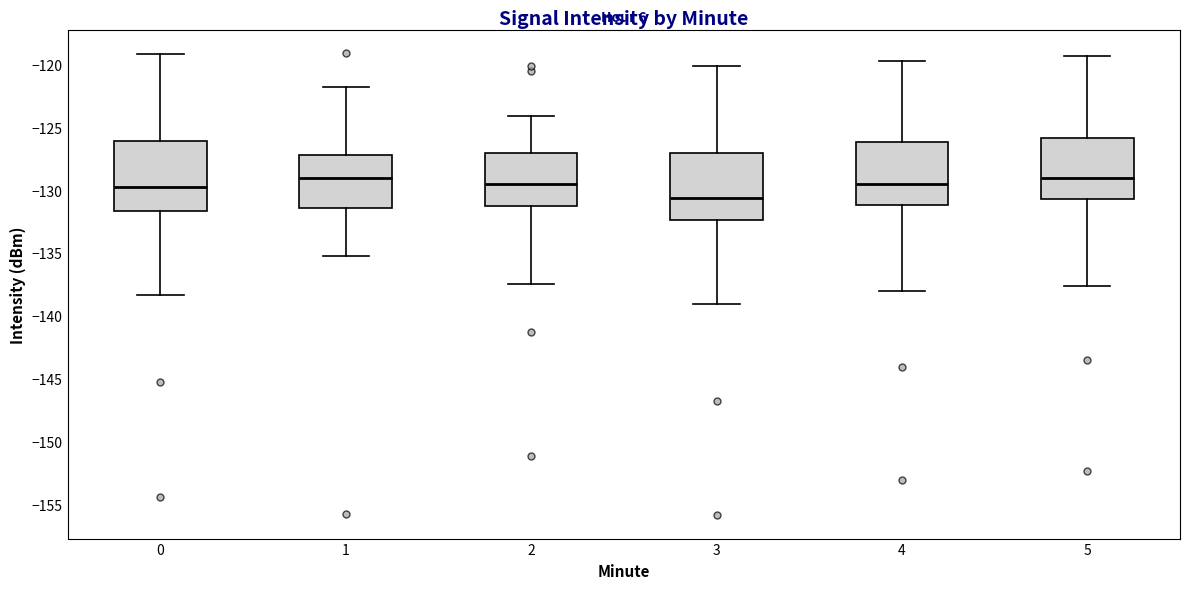

Reading left to right, transcribe this box plot: for each box, give where its median line is, the range the box spans, and where its two whiskers end, as read against the y-axis. The values are not printed on the chart, so give them approximately, as read against the axis.

0: median -129.5, box -131.5 to -126.0, whiskers -138.5 to -119.0
1: median -129.0, box -131.5 to -127.0, whiskers -135.5 to -122.0
2: median -129.5, box -131.5 to -127.0, whiskers -137.5 to -124.0
3: median -130.5, box -132.5 to -127.0, whiskers -139.0 to -120.0
4: median -129.5, box -131.0 to -126.0, whiskers -138.0 to -119.5
5: median -129.0, box -130.5 to -126.0, whiskers -137.5 to -119.5